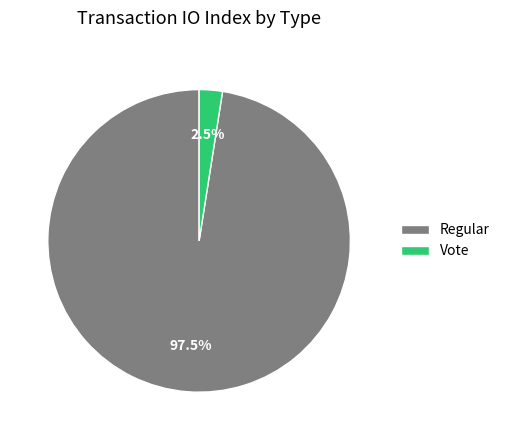

Does any single category account for the majority?

Yes